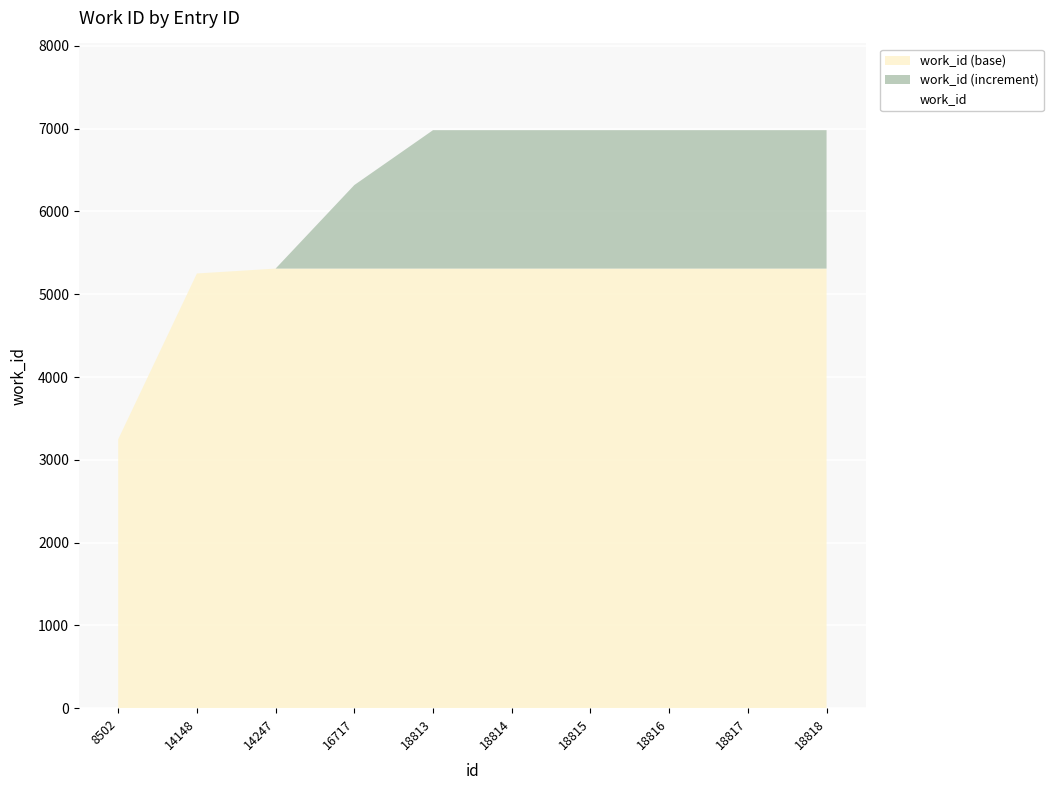

The chart shows a value of 6982 at 18818. True or false?

True